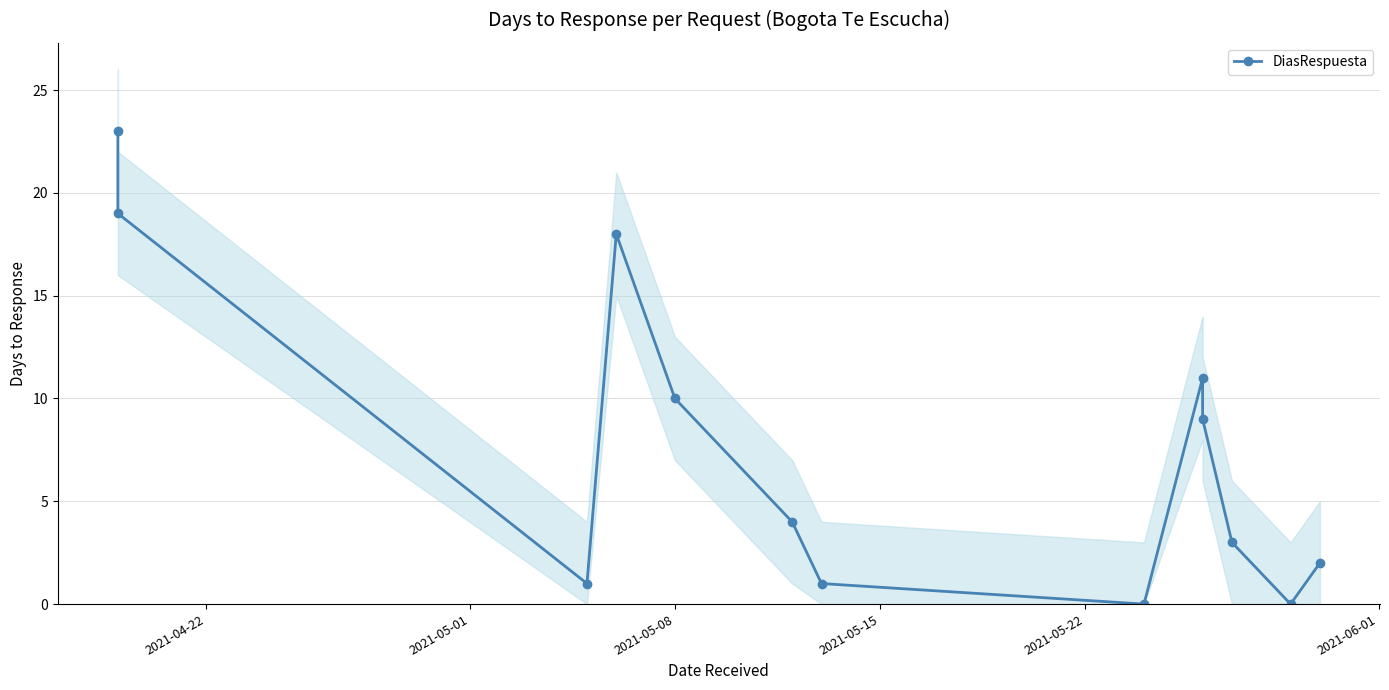

What is the greatest value displayed?

23